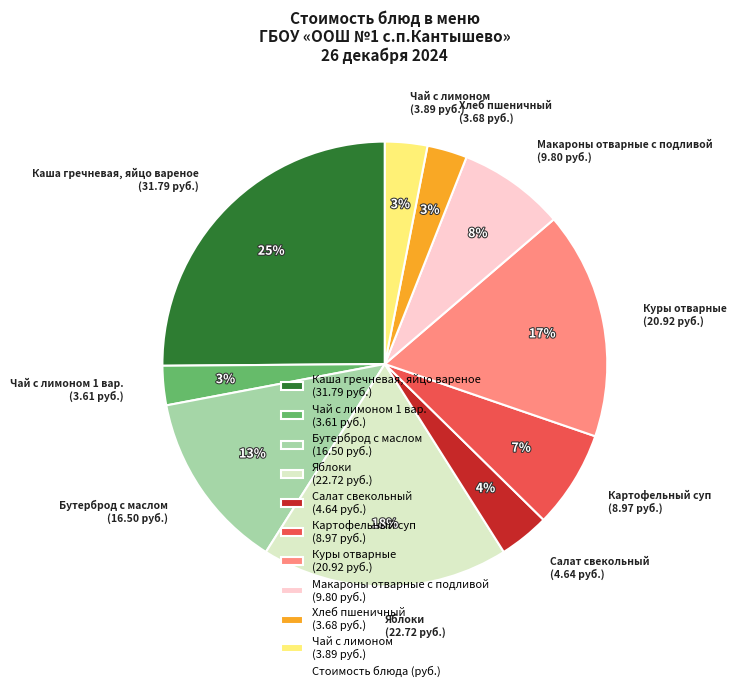

Which slice is the largest?

Каша гречневая, яйцо вареное (31.79 руб.)